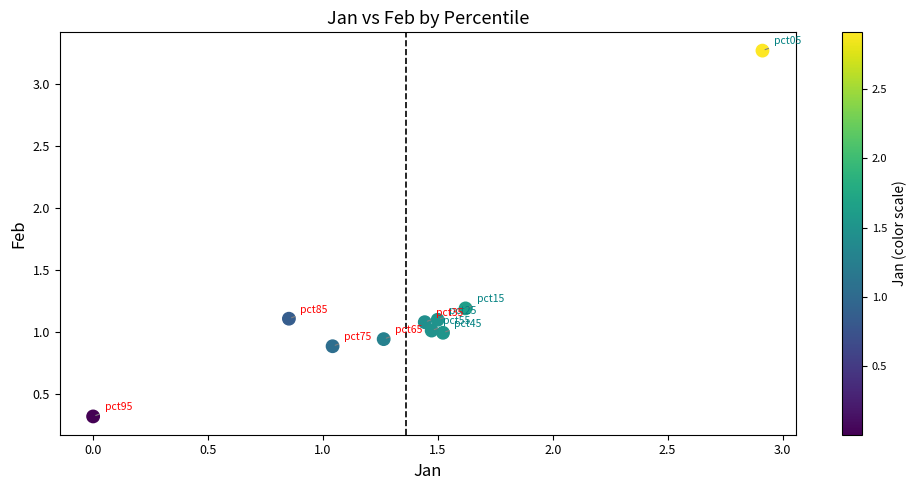

What is the average Y value?

1.2